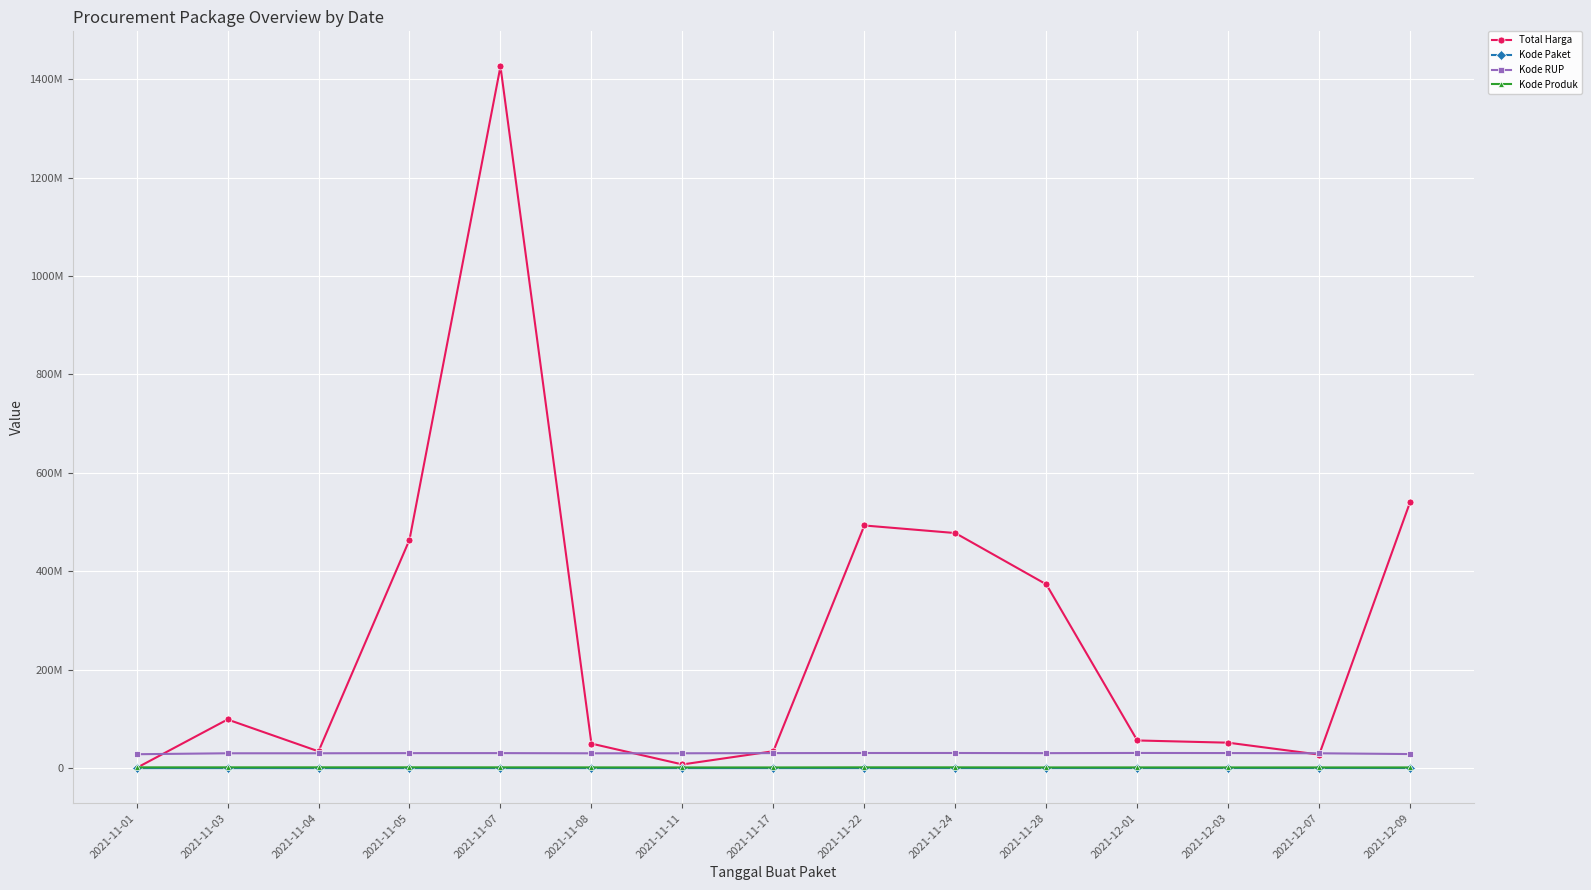

What is the maximum value for Total Harga?

1425867900